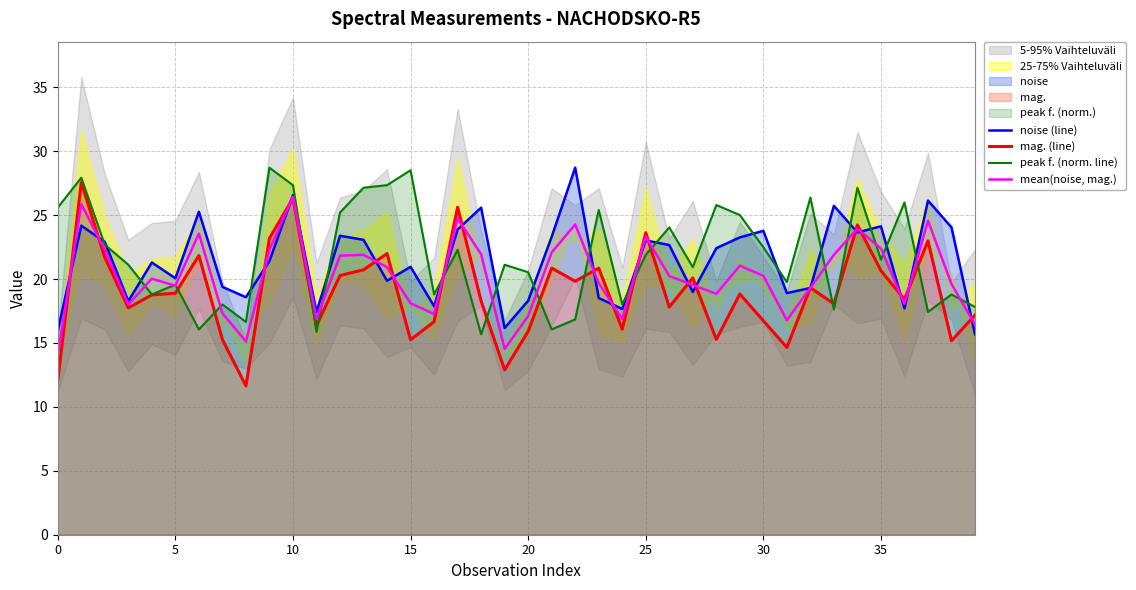

What is the sum of the mag. (line) values at 26 and 19?

30.7